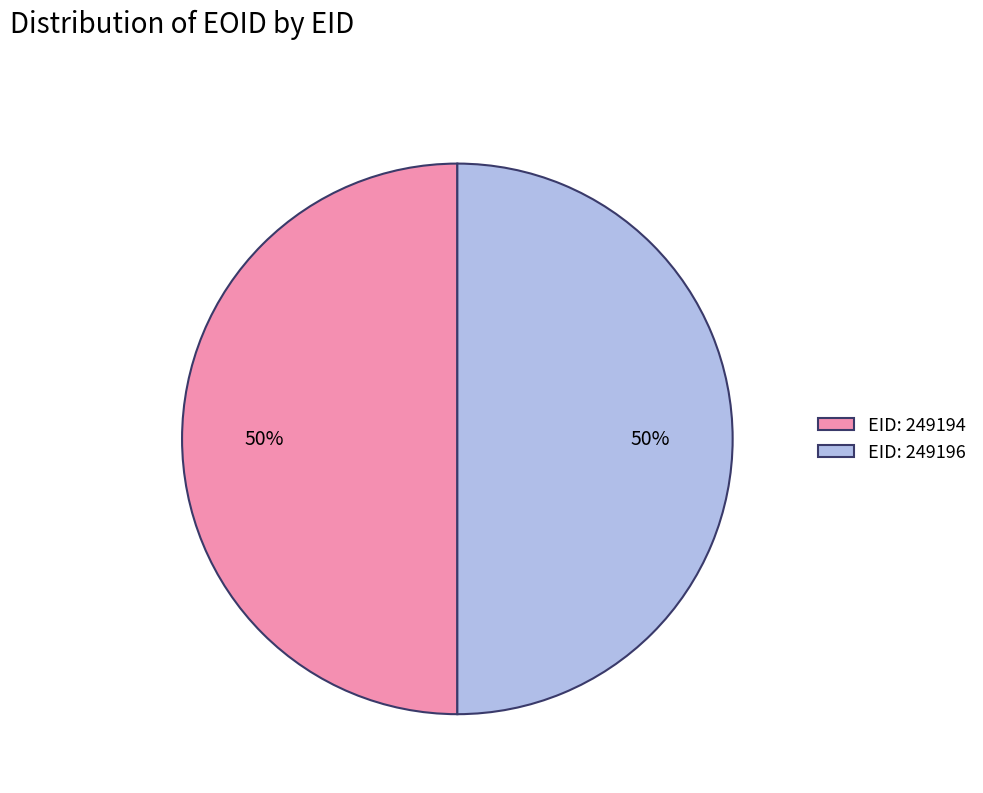

Is the sum of EID: 249194 and EID: 249196 greater than half?

Yes